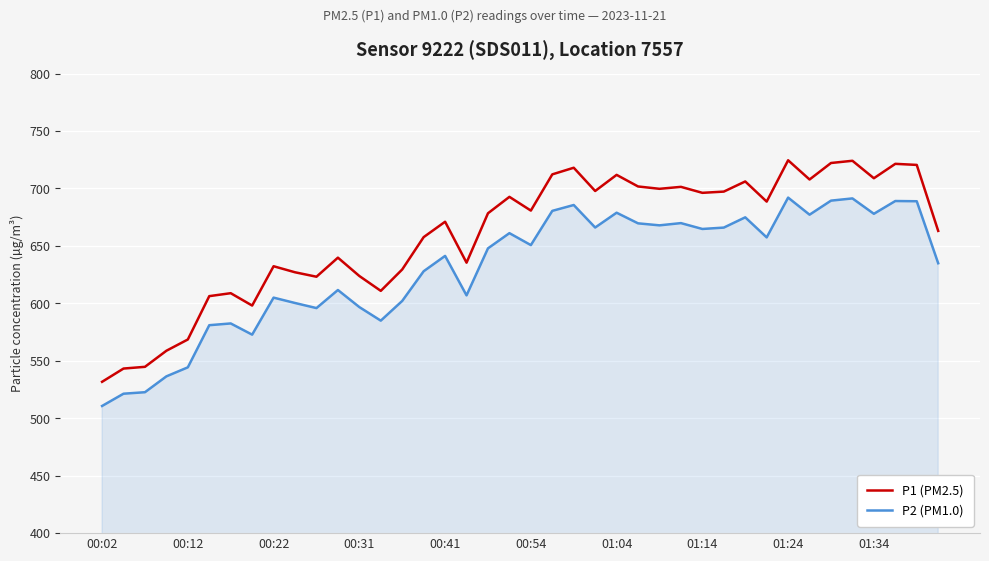

What is the difference between the maximum and minimum values in the P2 (PM1.0) series?

181.4